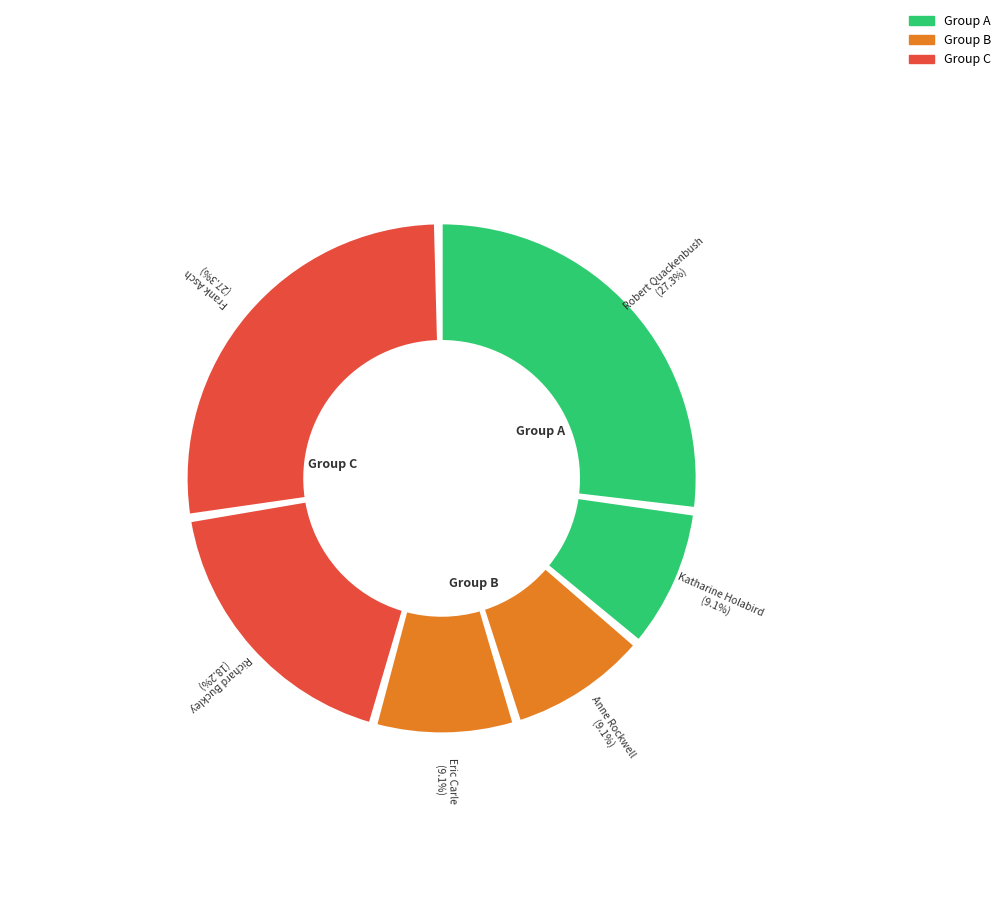

Count the number of slices in the pie.

6